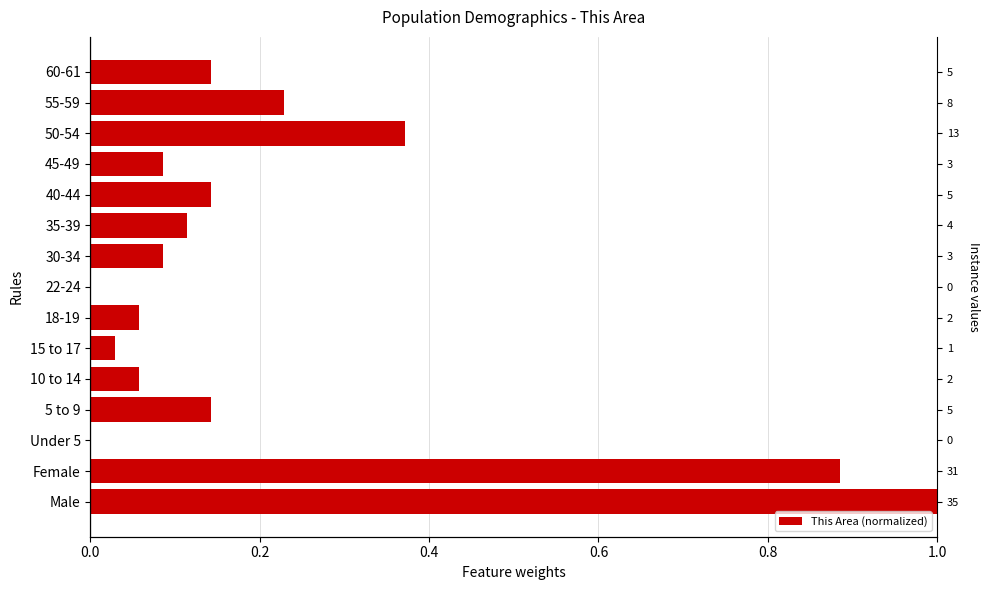

The chart shows a value of 0.6 at Male. True or false?

False